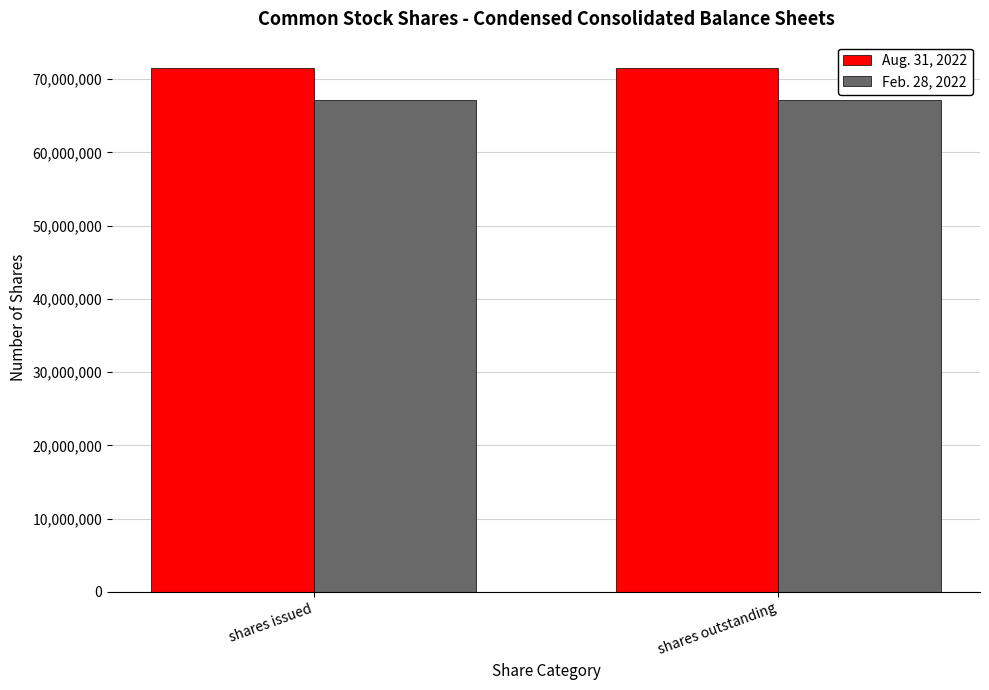

Reading right to left, extract all data points from this chart.

Aug. 31, 2022: 71538377	71538377
Feb. 28, 2022: 67098477	67098477